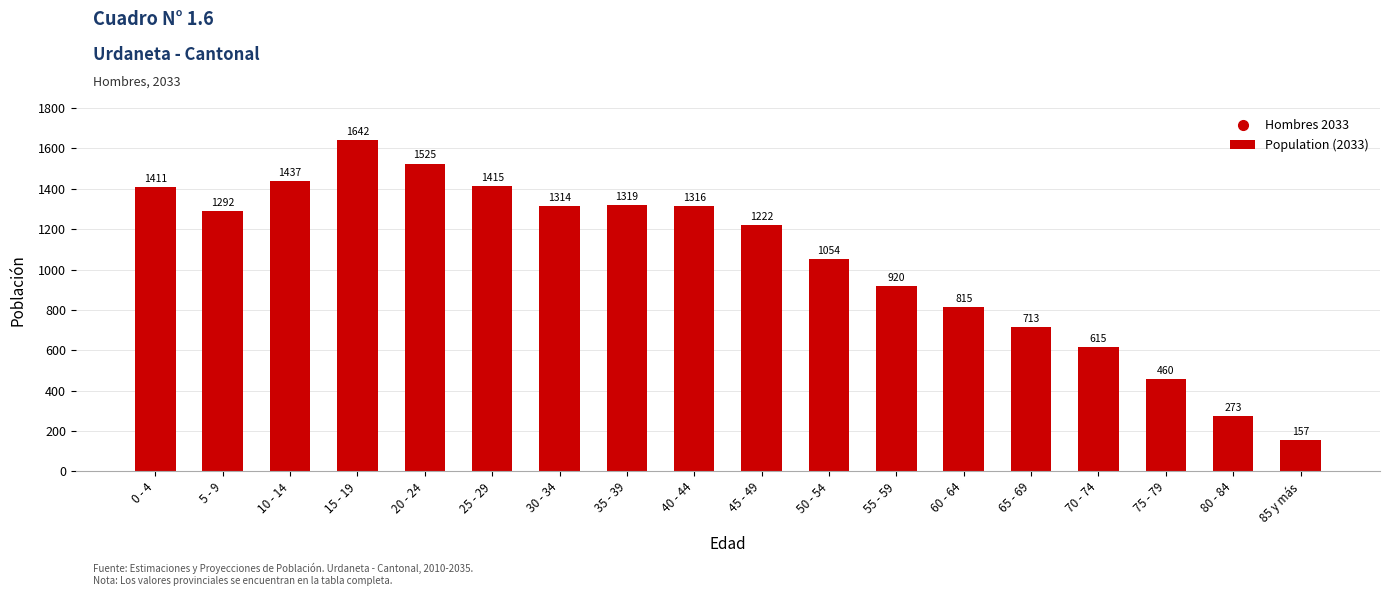

Which label corresponds to the smallest value in the chart?

85 y más